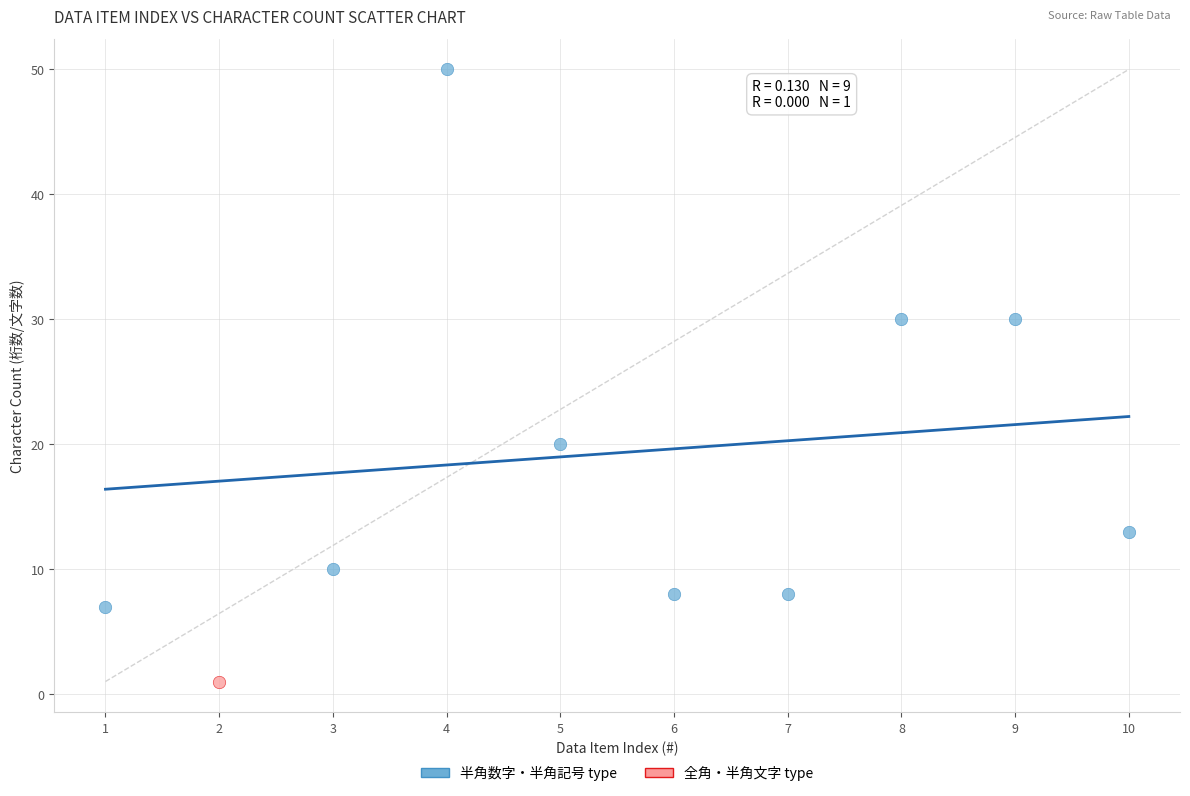

What are all the series names shown in the legend?

半角数字・半角記号 type, 全角・半角文字 type